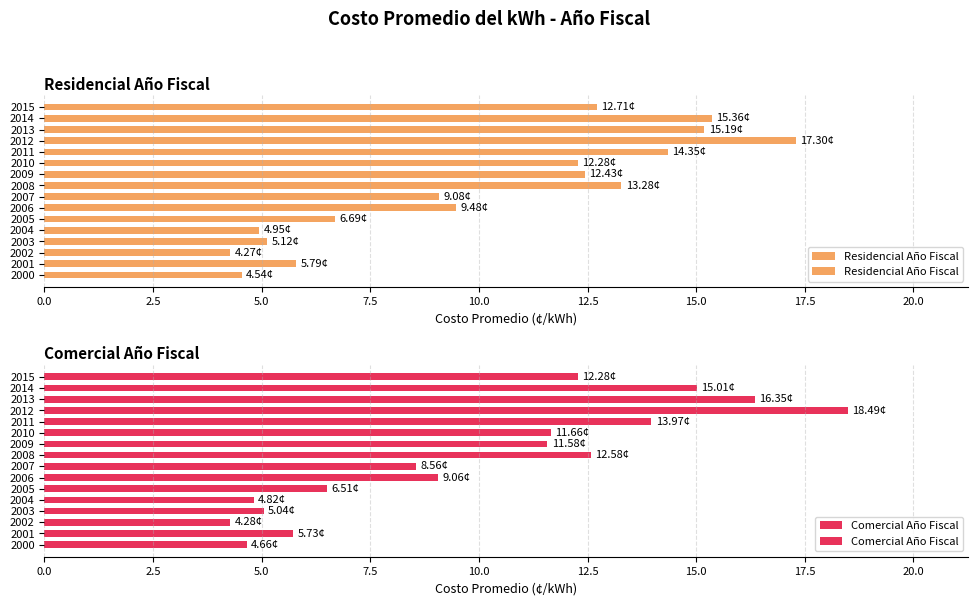

How many groups of bars are there?

16